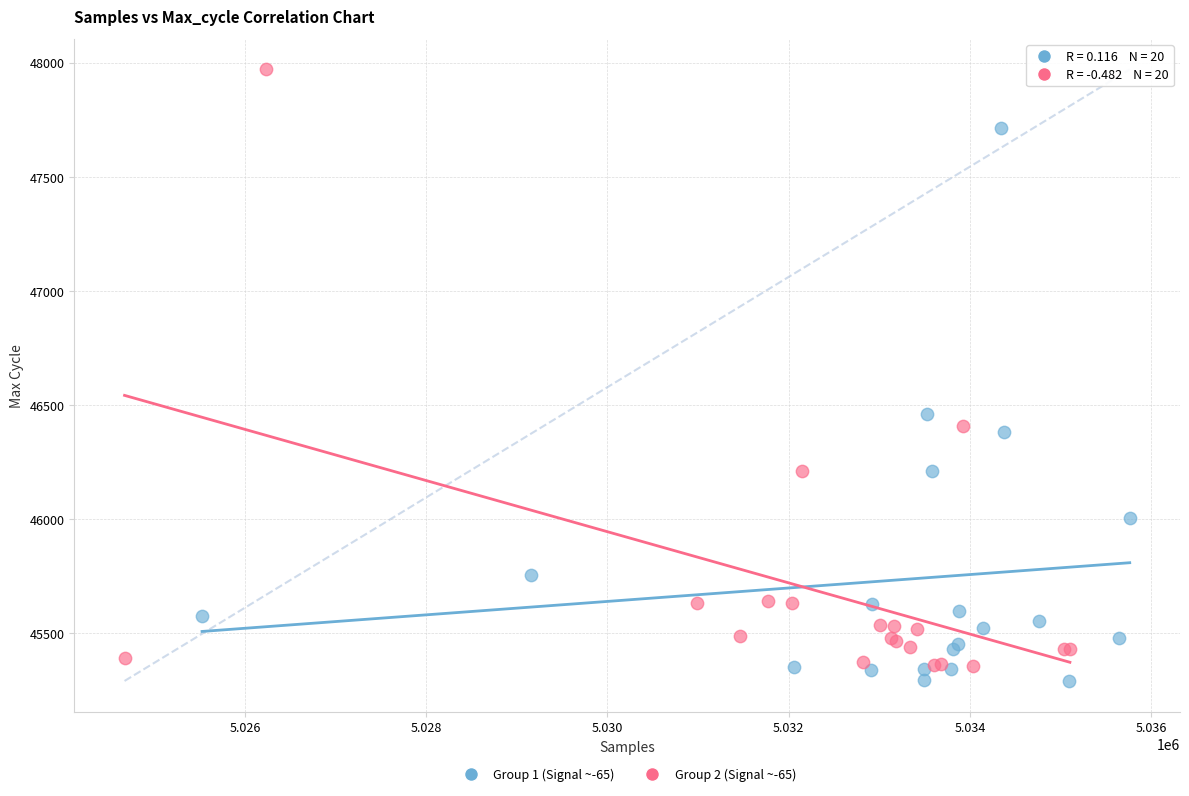

Which series contains the highest Y value?

Group 2 (Signal ~-65)